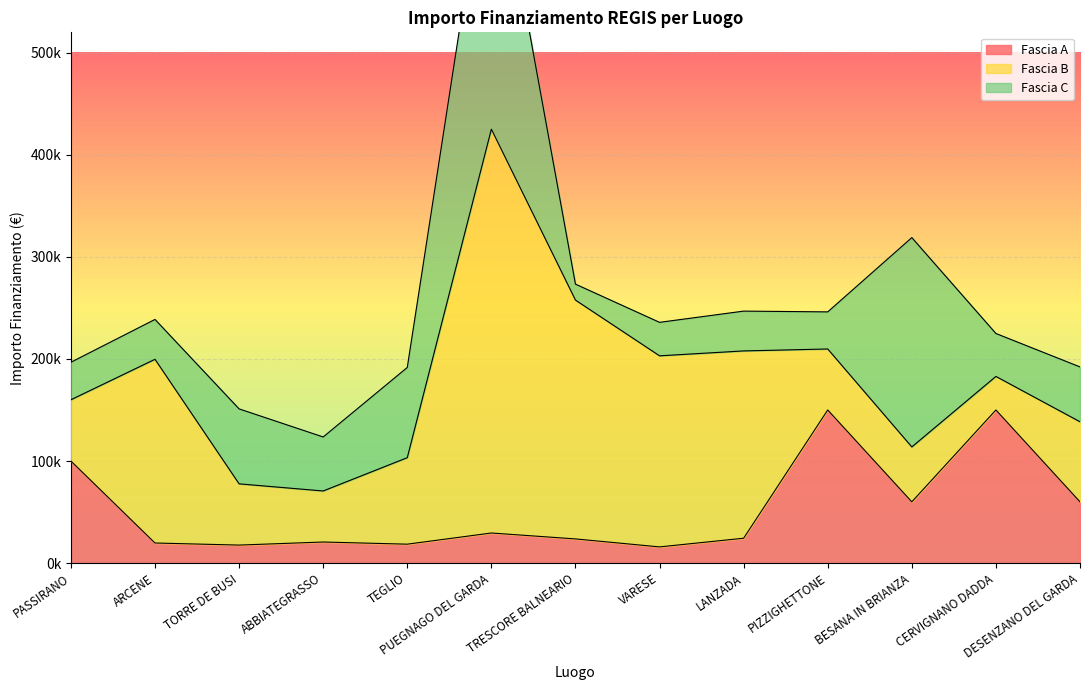

Rank the series by their maximum value, from lowest to highest.

Fascia A, Fascia C, Fascia B